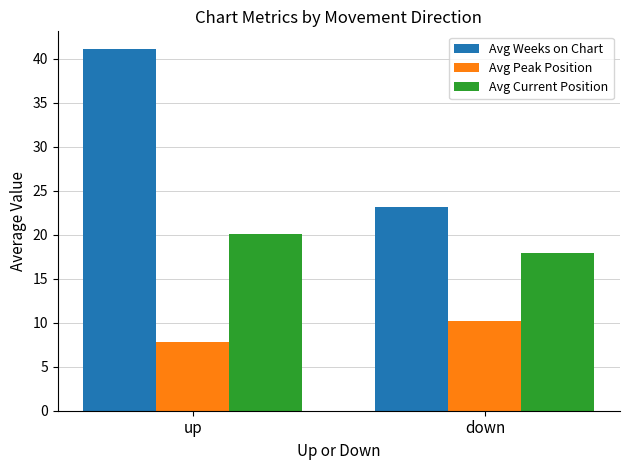

Which series has the largest total across all categories?

Avg Weeks on Chart